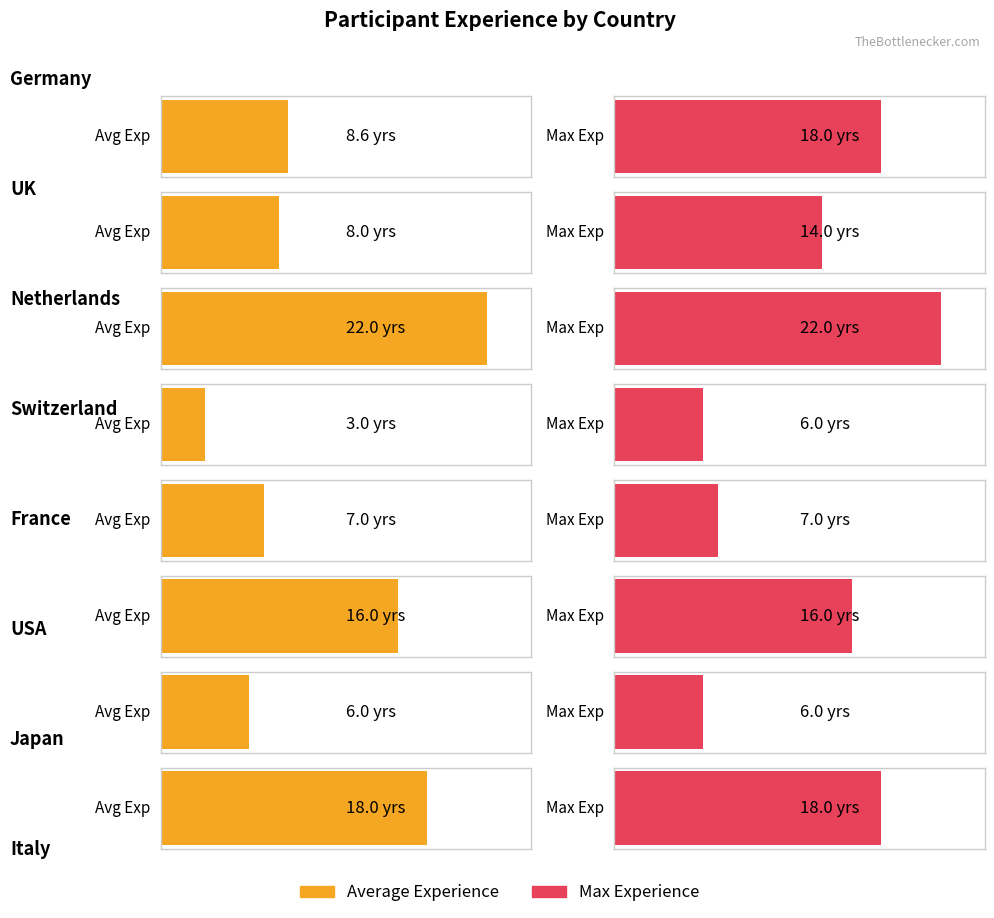

What is the approximate value of Max Experience at Switzerland?

6.0